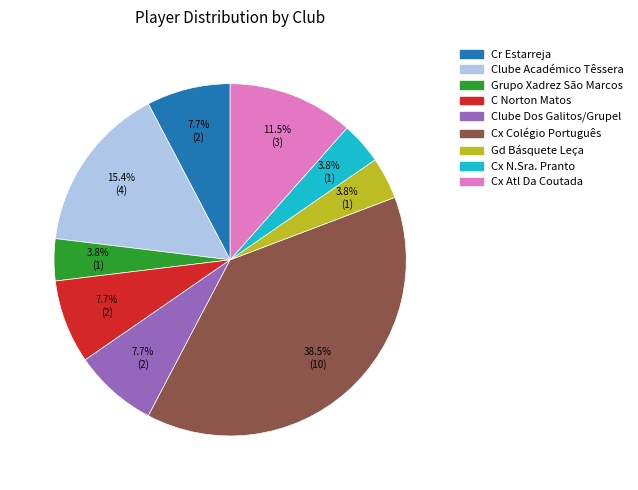

Between Clube Dos Galitos/Grupel and Clube Académico Têssera, which is larger?

Clube Académico Têssera